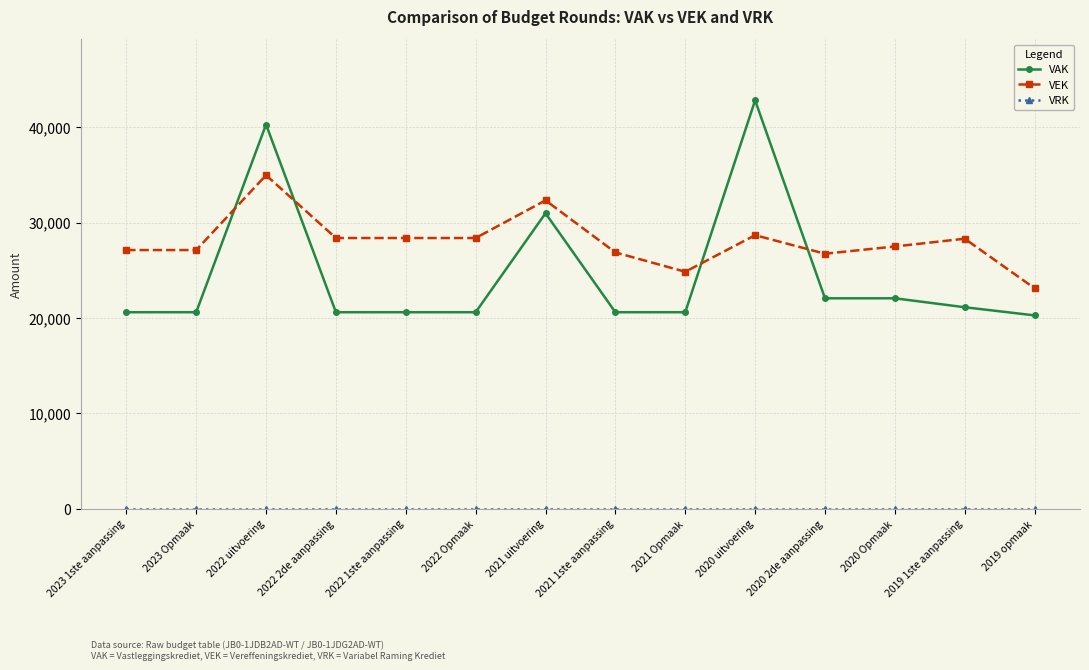

What is the label of the 6th point from the left?

2022 Opmaak